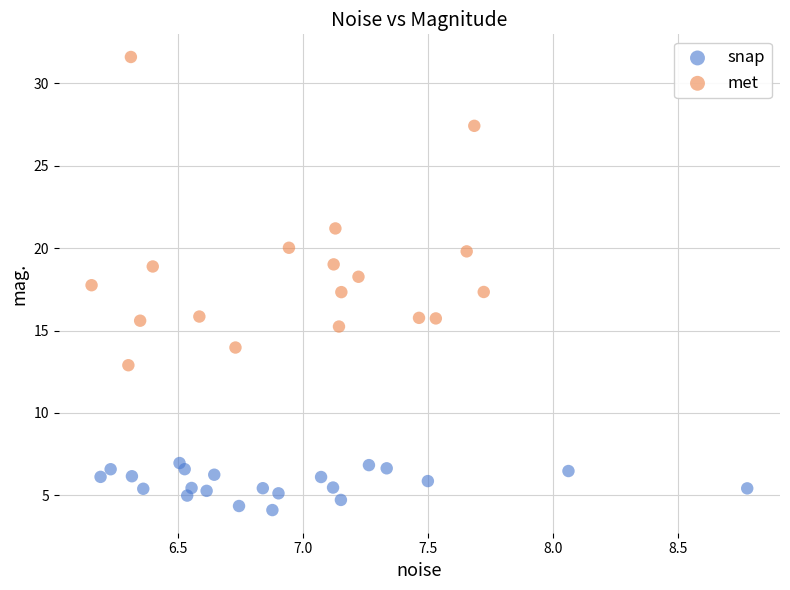

Which series has the largest Y range (max minus min)?

met